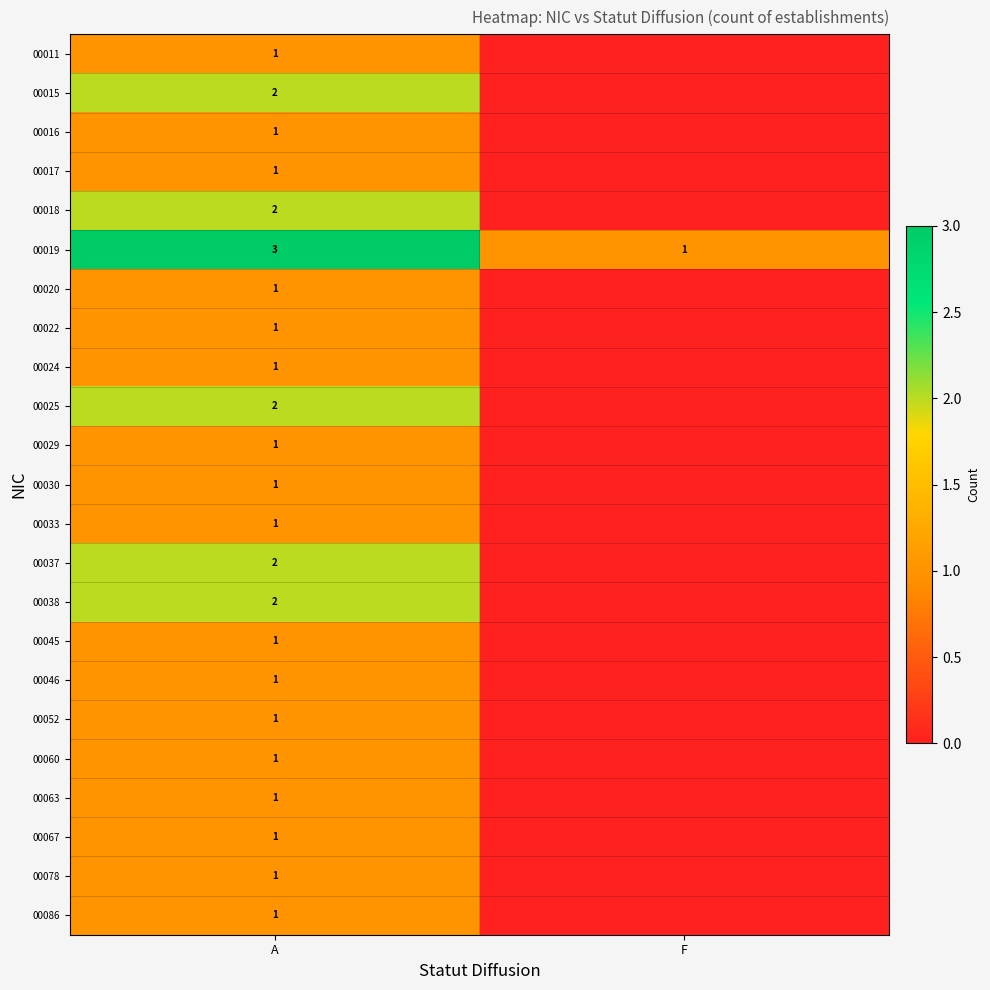

Between A and F, which is larger?

A